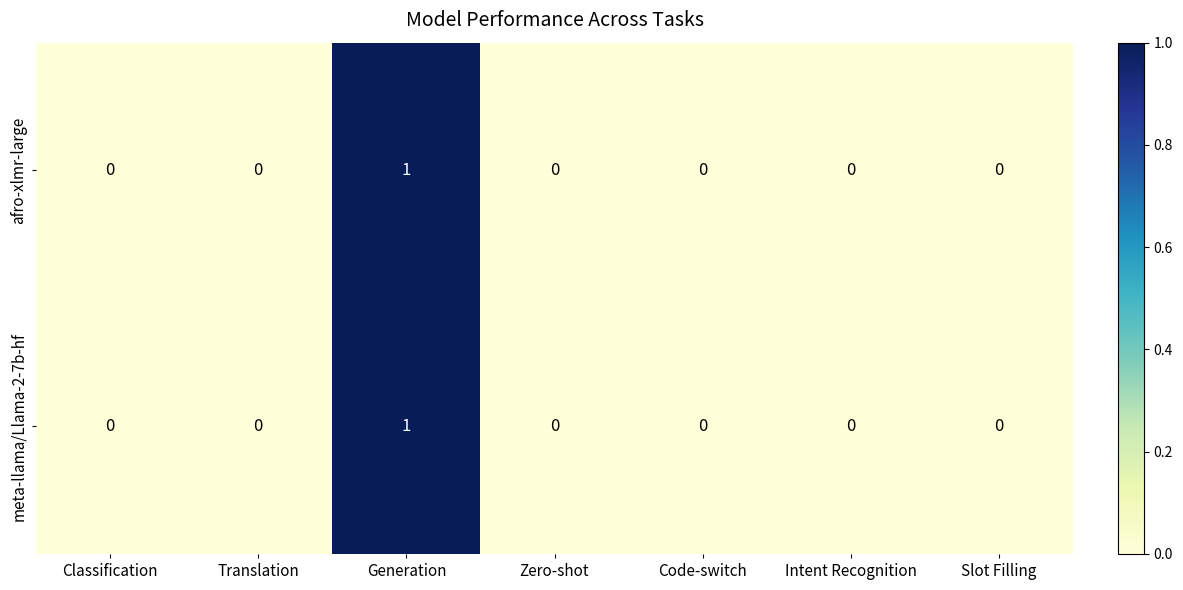

What is the total value across all series at Generation?

2